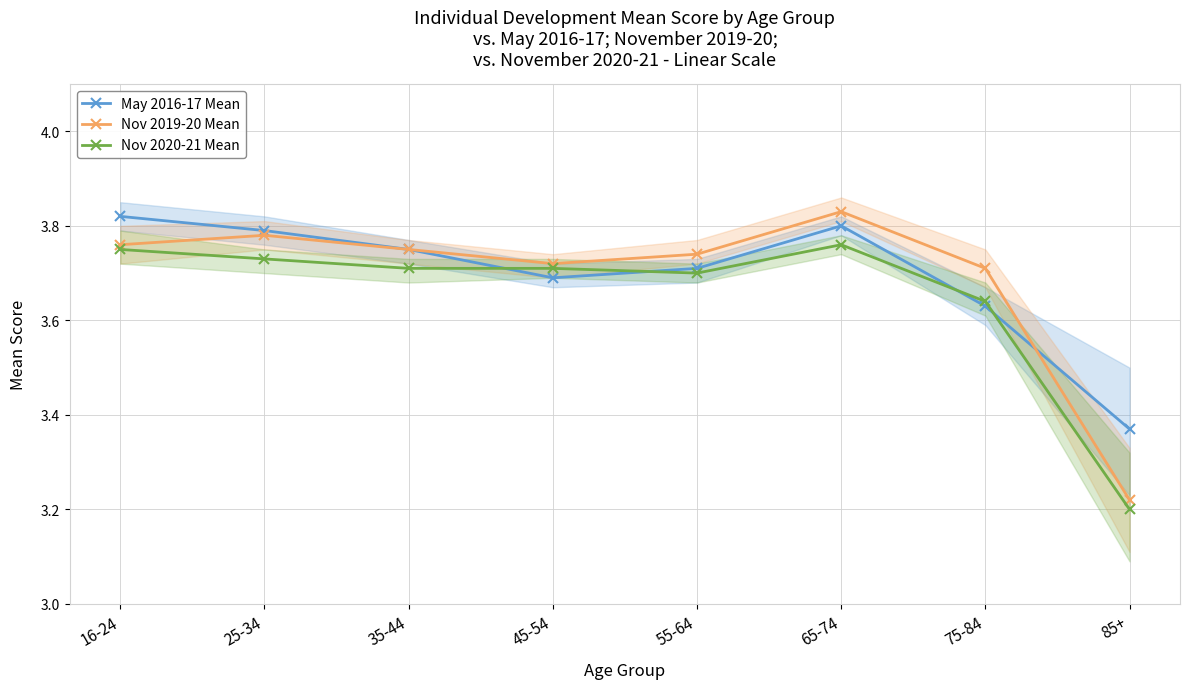

The May 2016-17 Mean series shows 5.9 at 45-54. True or false?

False